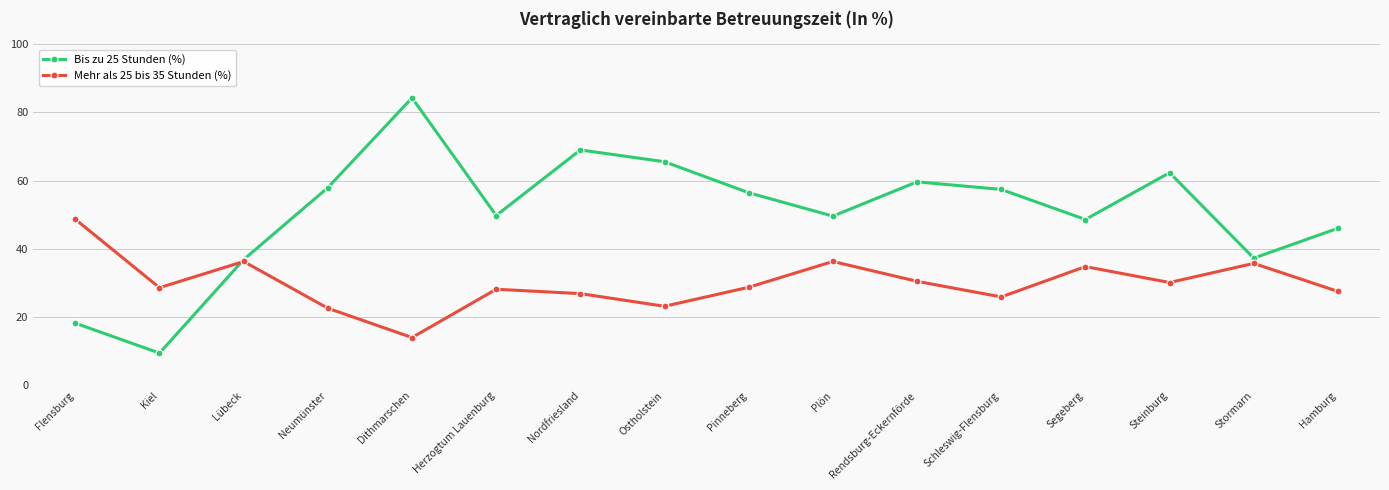

How many categories are shown in the chart?

16